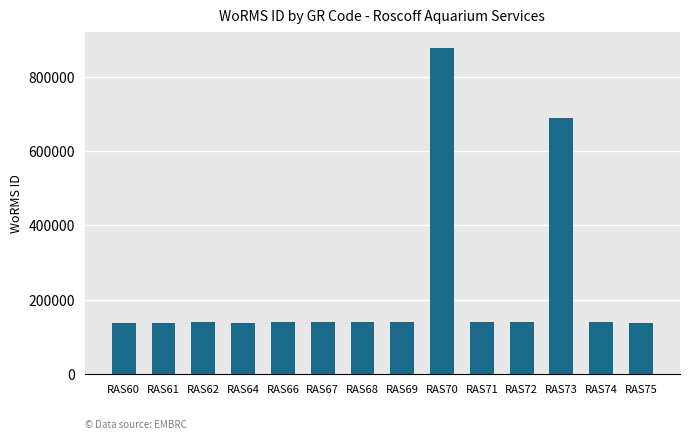

What is the difference between the values at RAS72 and RAS67?

143